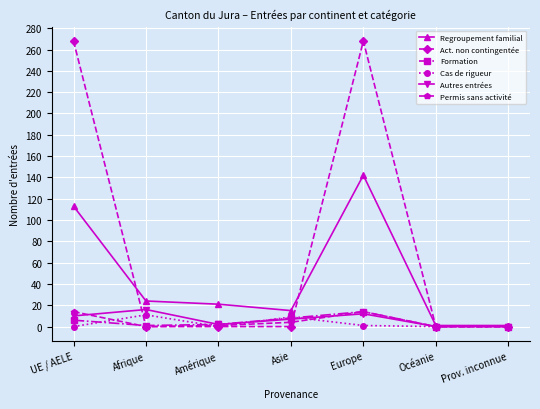

What is the average value of the Regroupement familial series?

45